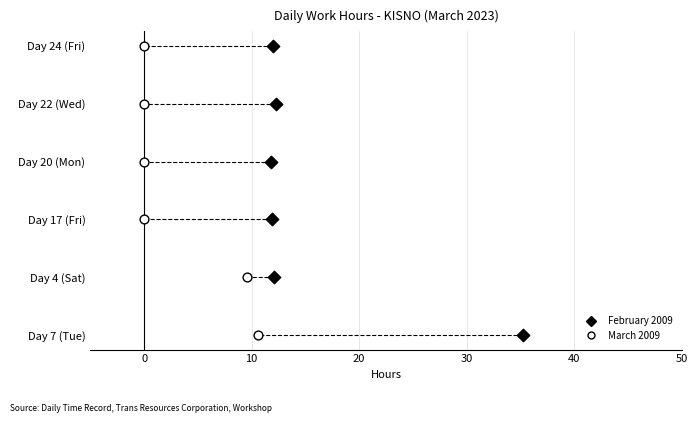

What are all the series names shown in the legend?

February 2009, March 2009